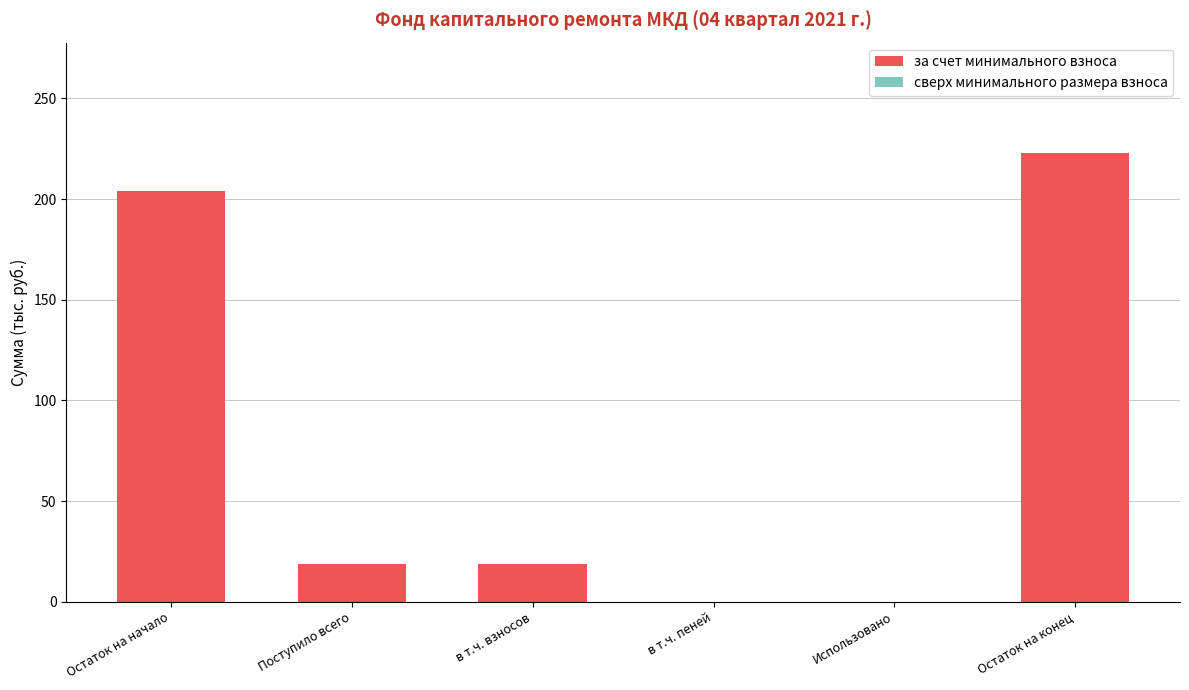

Are the bars grouped side by side (vs. stacked)?

No